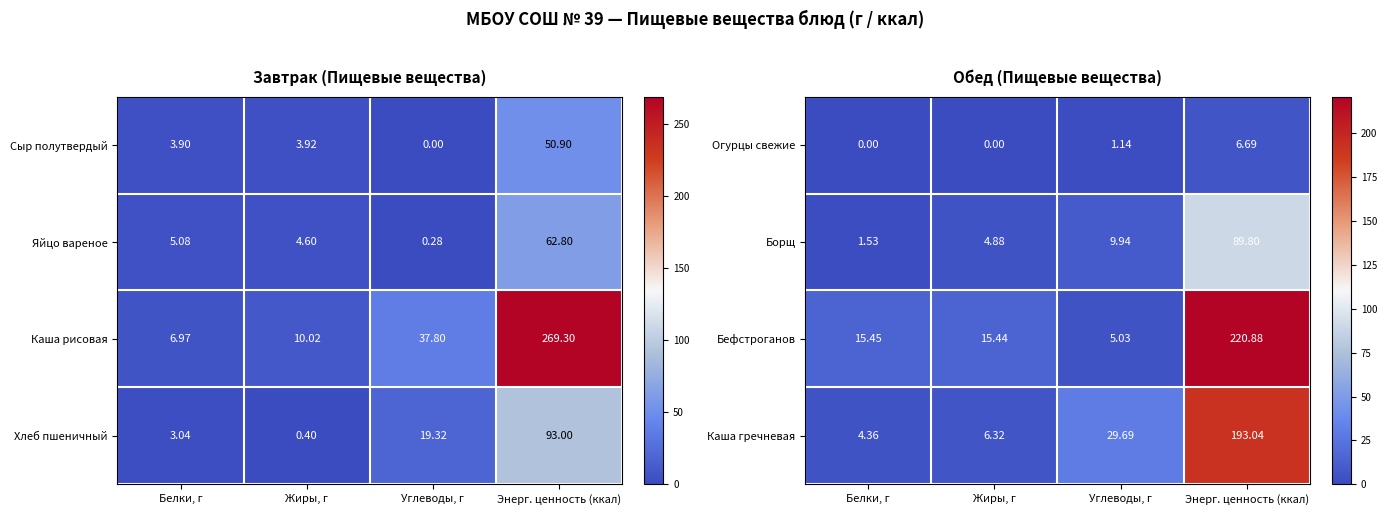

At how many categories does at least one series exceed 92?

1